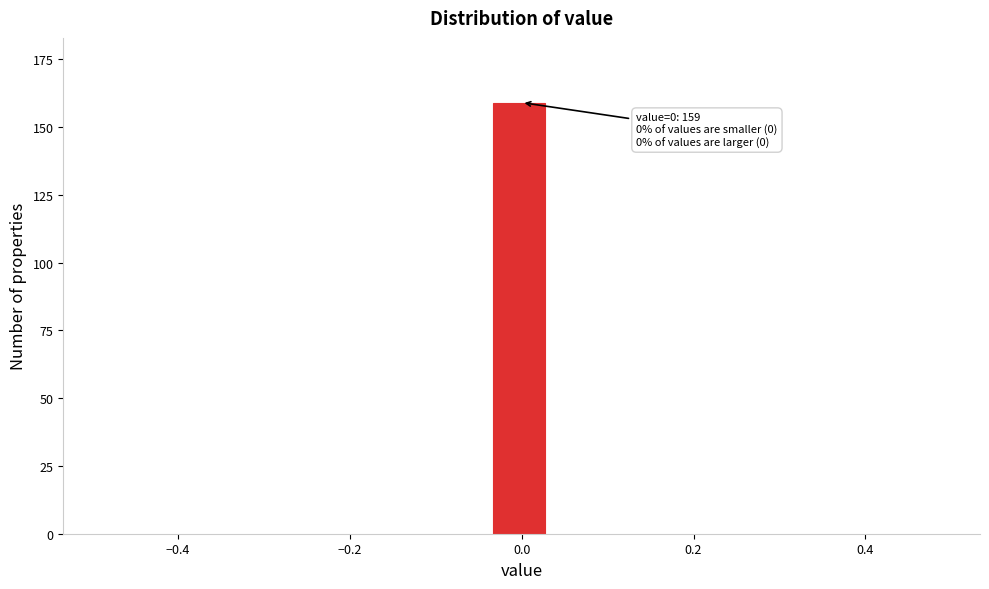

Read against the x-axis, roughly where is the centre of the tallest bar?

0.00